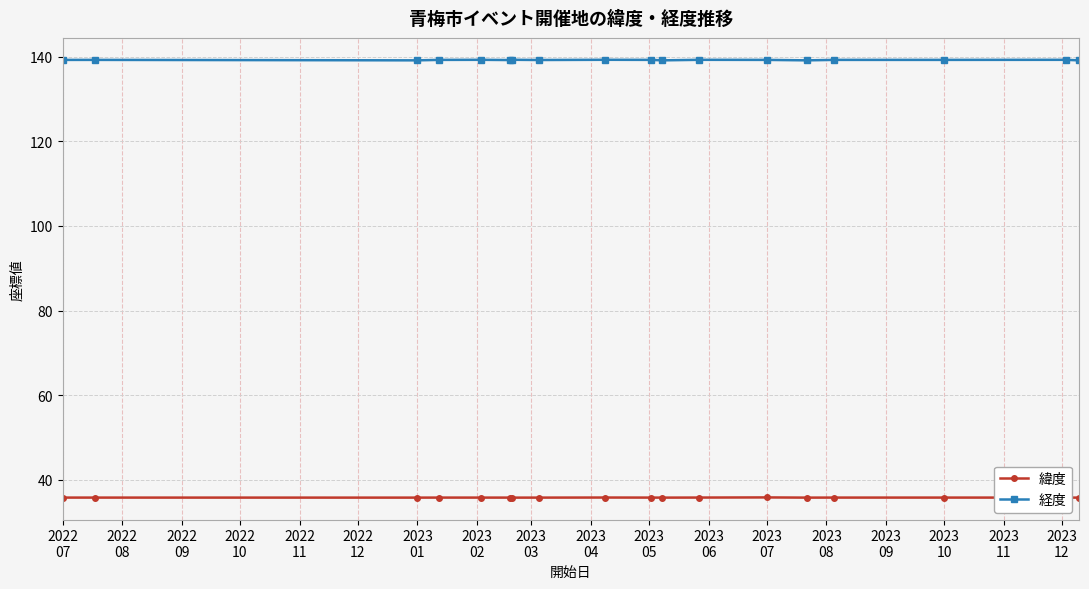

Which series has the largest range (max minus min)?

経度